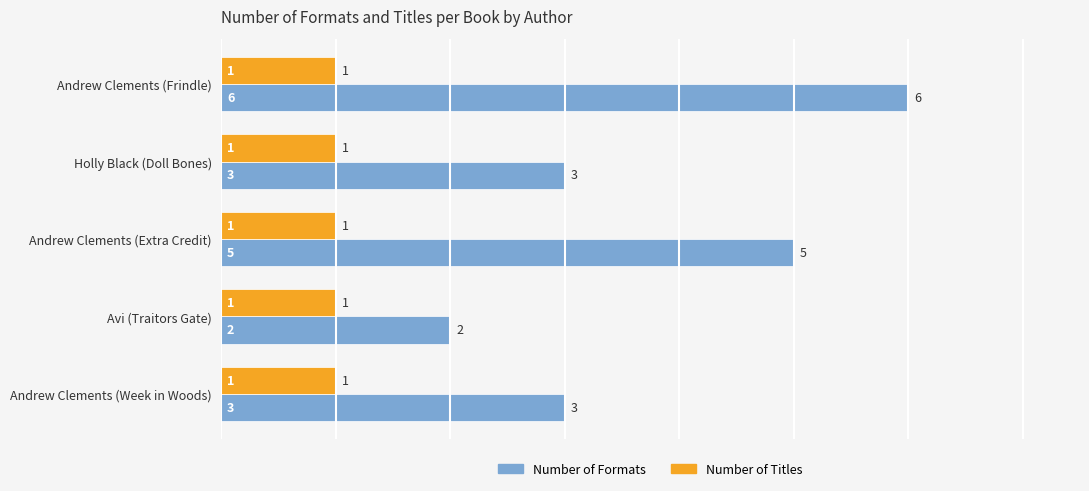

Which series has the largest range (max minus min)?

Number of Formats